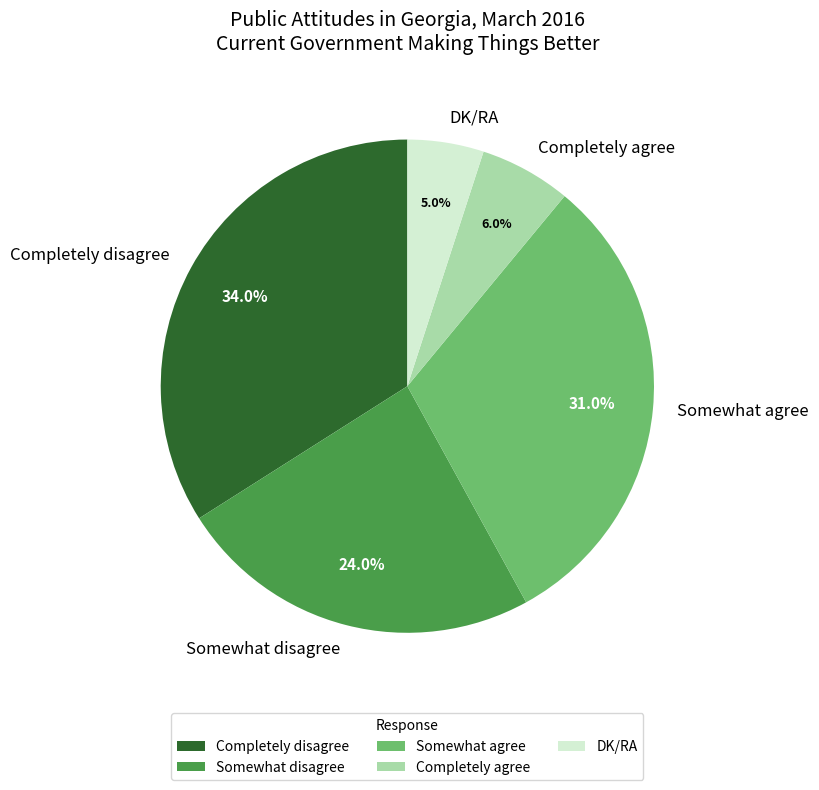

Combined, what portion of the pie is Completely disagree and Somewhat disagree?

58.0%